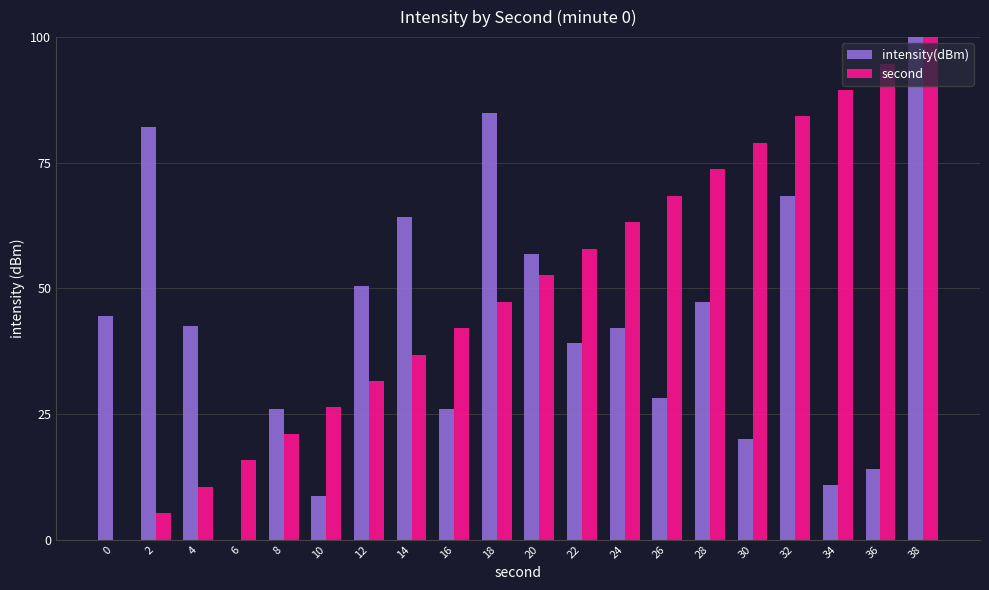

How many positive values does the intensity(dBm) series have?

19